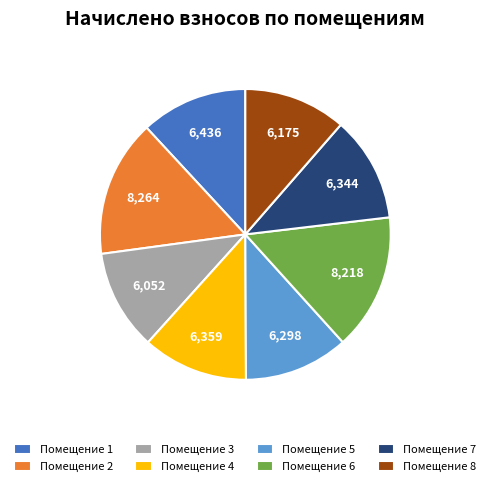

Is it true that Помещение 6 is 15% of the pie?

True